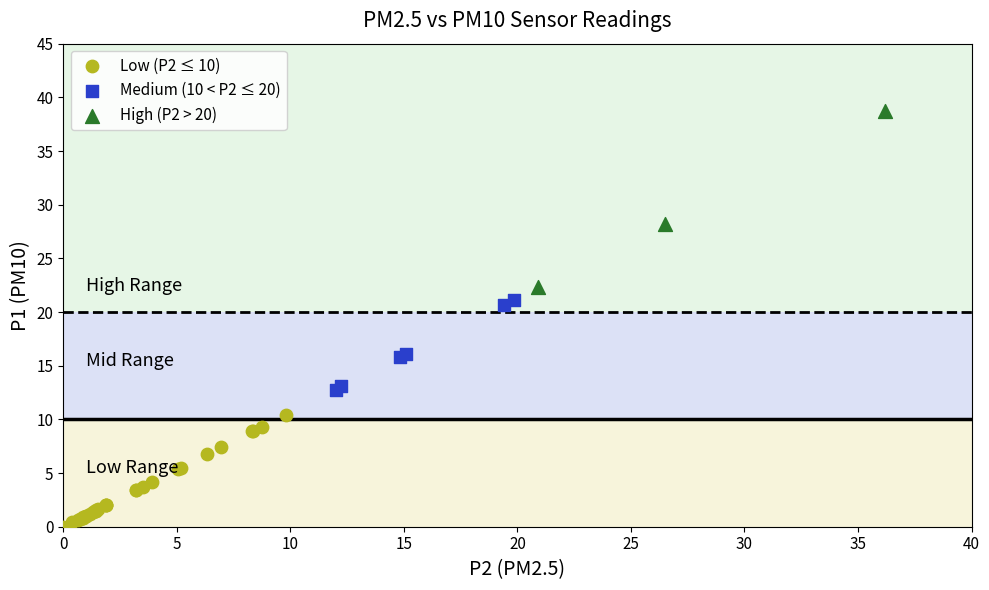

Which series has the widest spread of Y values?

High (P2 > 20)